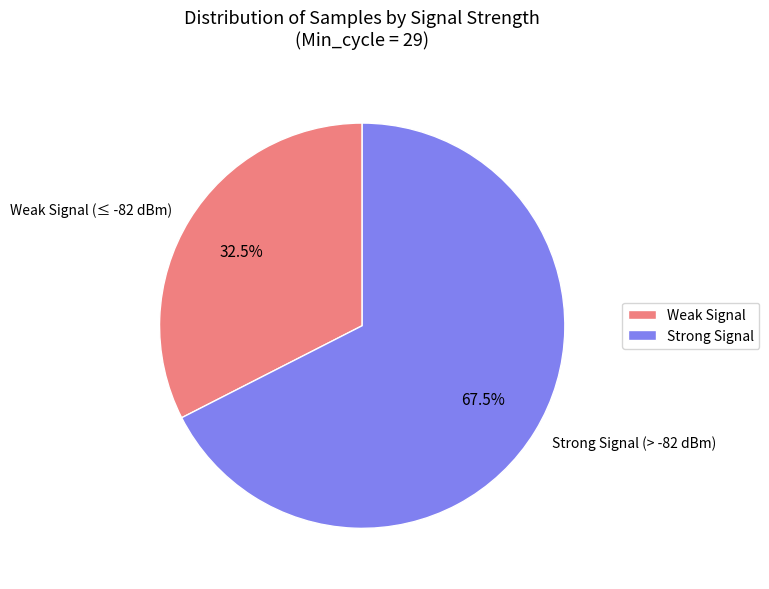

Does any single category account for the majority?

Yes